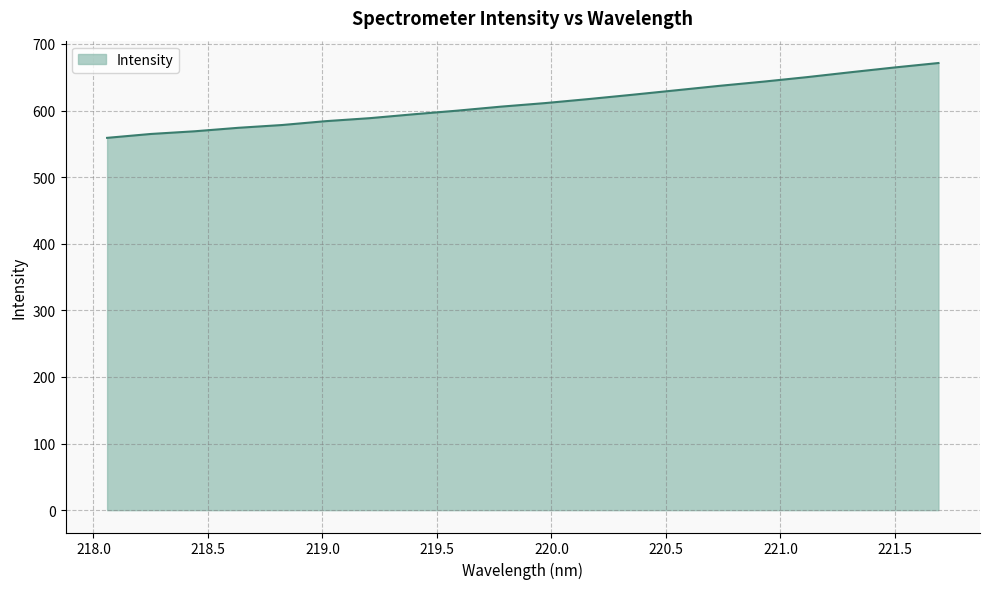

What is the smallest value displayed?

559.0